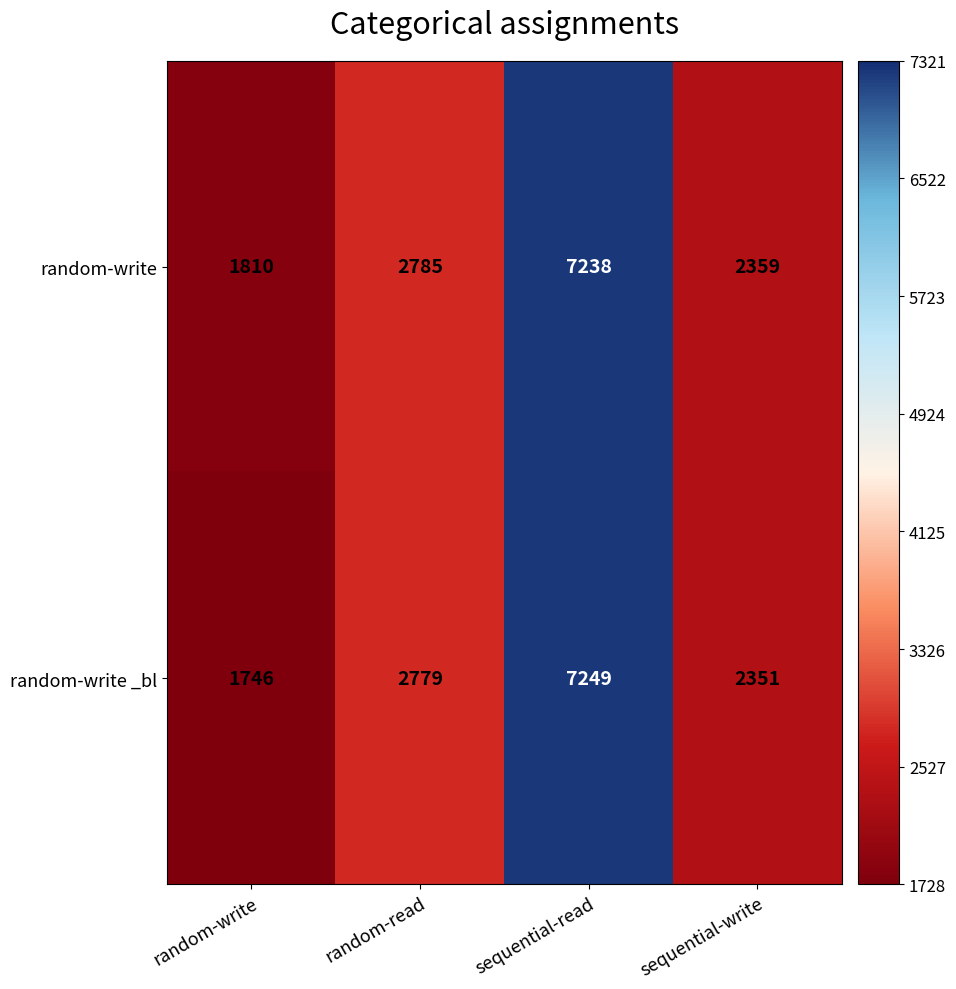

Which series has the largest total across all categories?

random-write